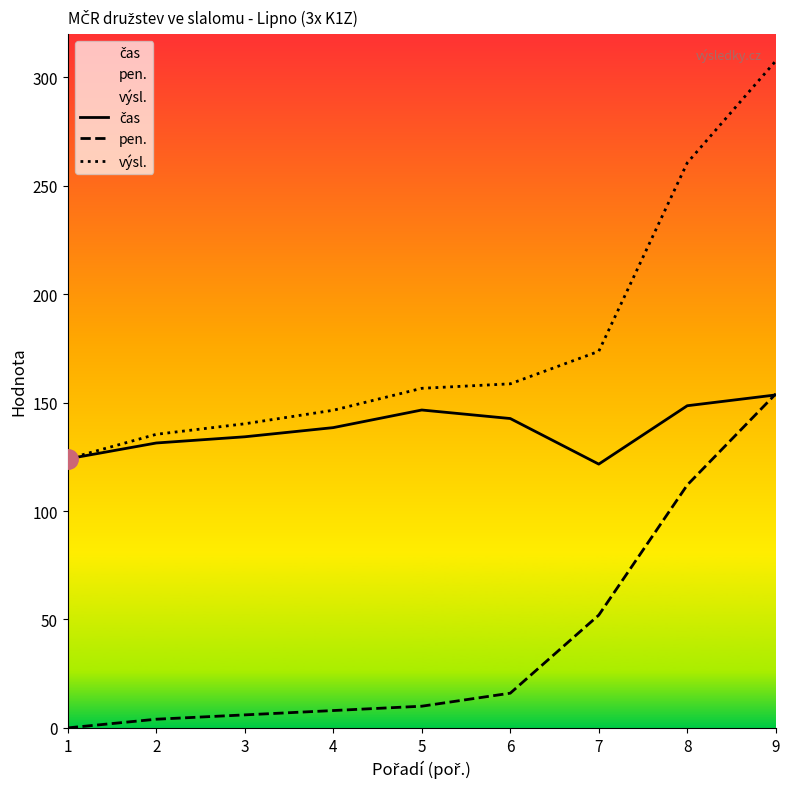

True or false: čas has a value of 134.2 at 3.

True